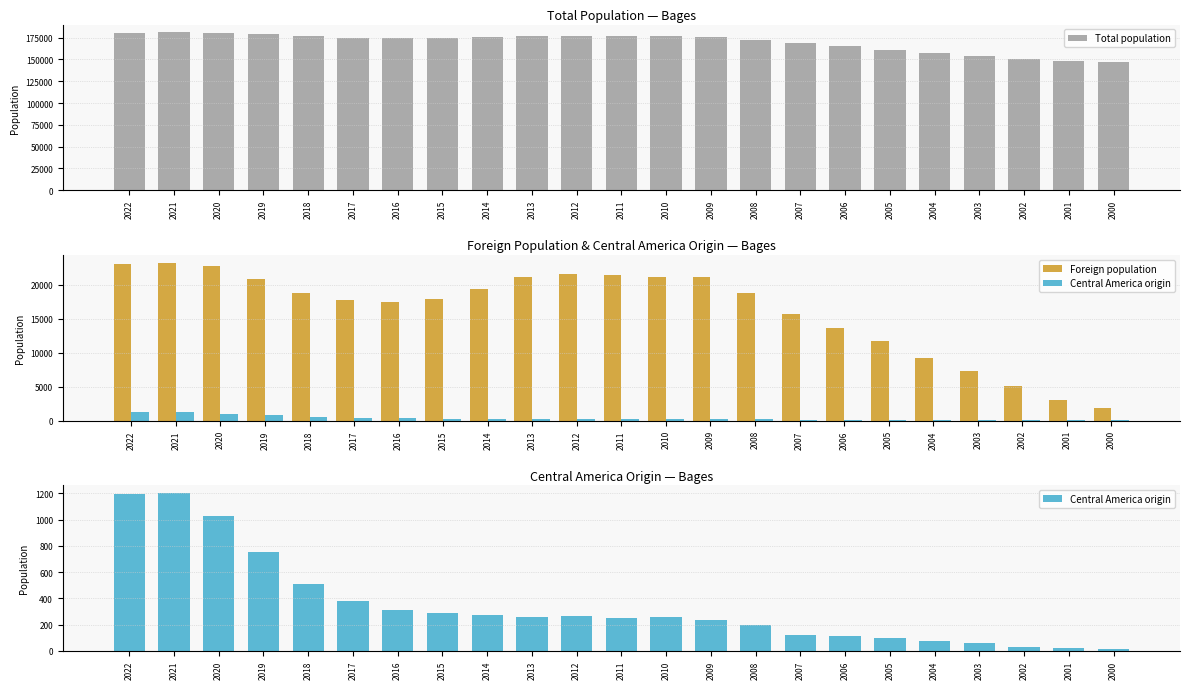

Is it true that Central America origin equals 381 at 2017?

True